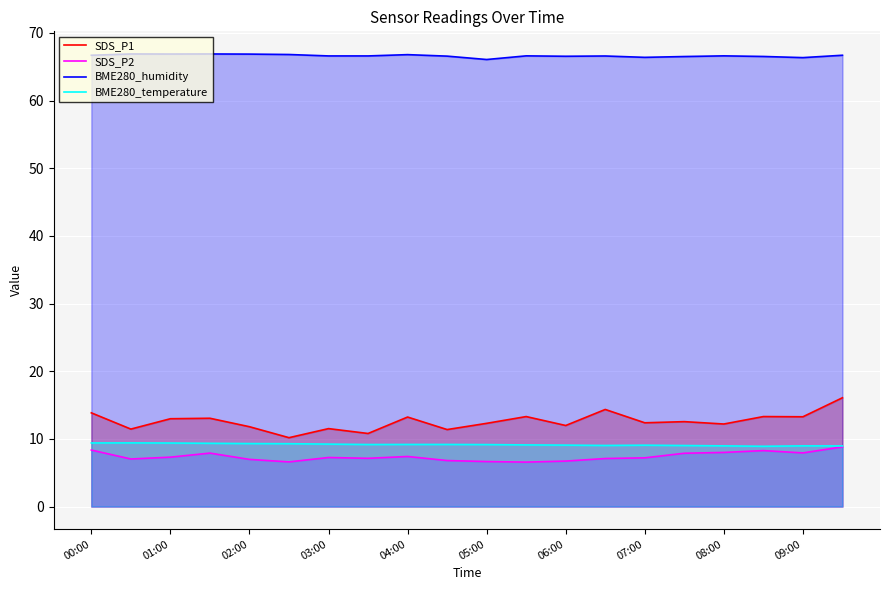

True or false: SDS_P1 and BME280_temperature intersect in this chart.

False